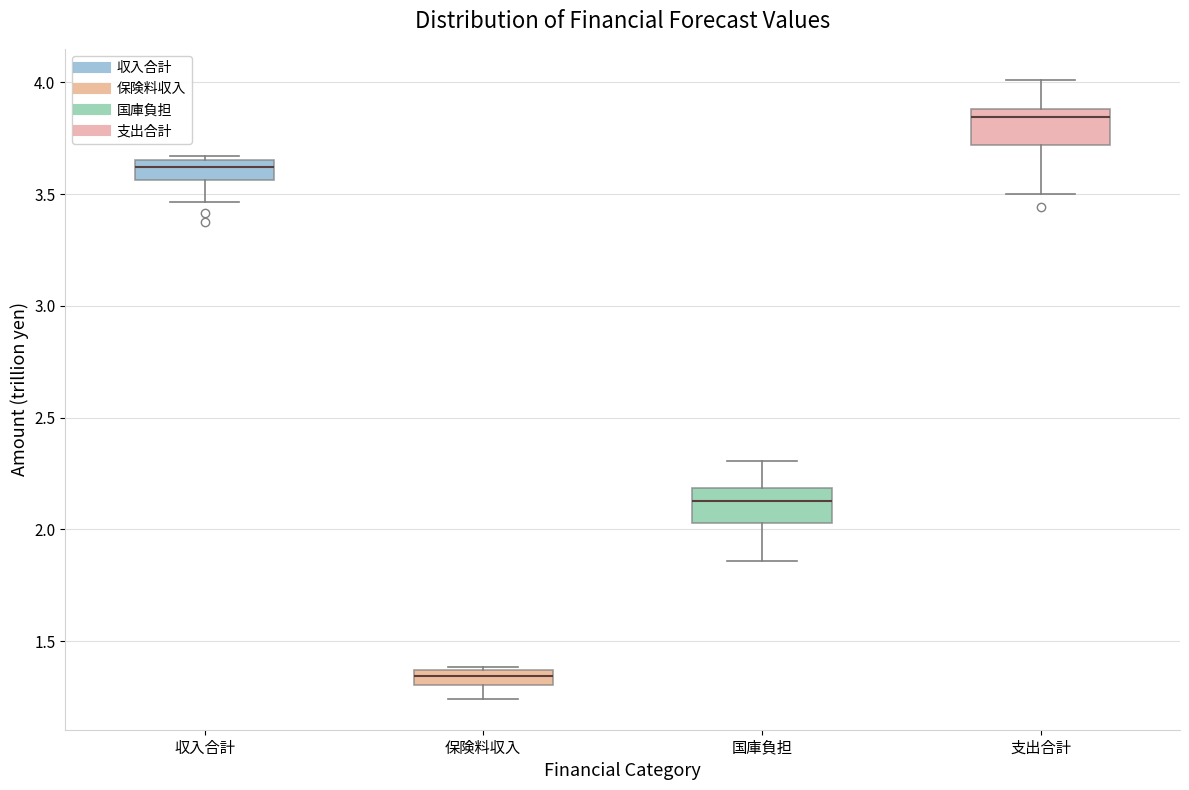

Where does the lower whisker of the box for 収入合計 end on the y-axis? The values are not printed on the chart, so give them approximately, as read against the axis.

3.45